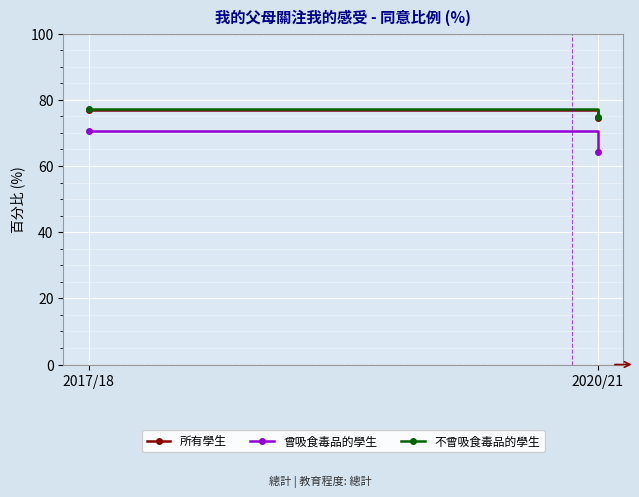

At 2020/21, list the series in order from smallest to largest.

曾吸食毒品的學生, 所有學生, 不曾吸食毒品的學生